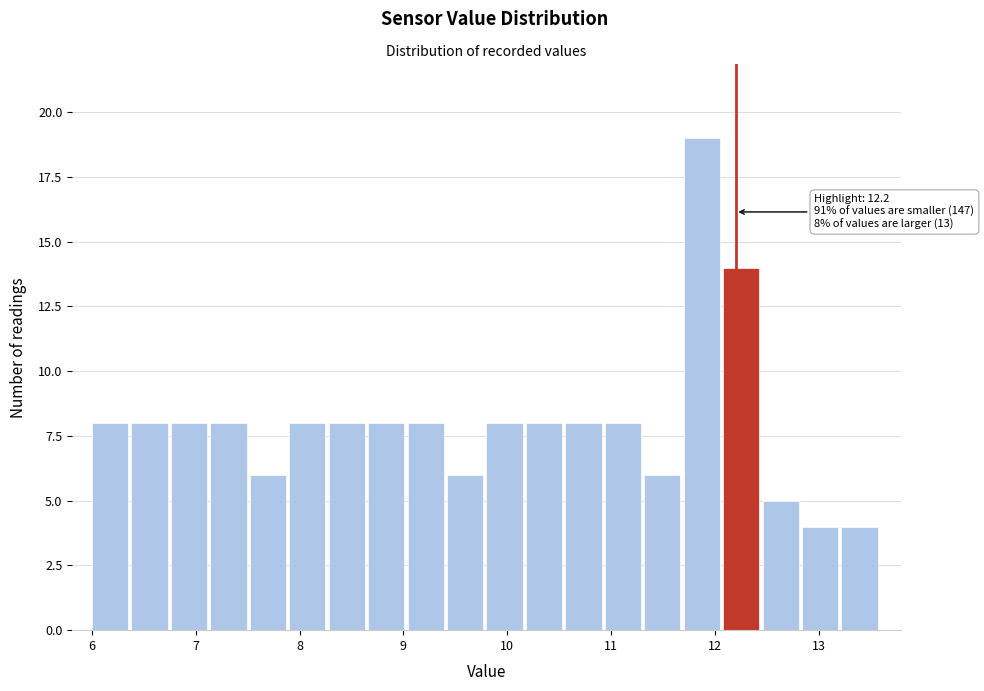

Around what value on the x-axis is the tallest bar? Give the approximate position of its centre, as read against the axis.

11.9